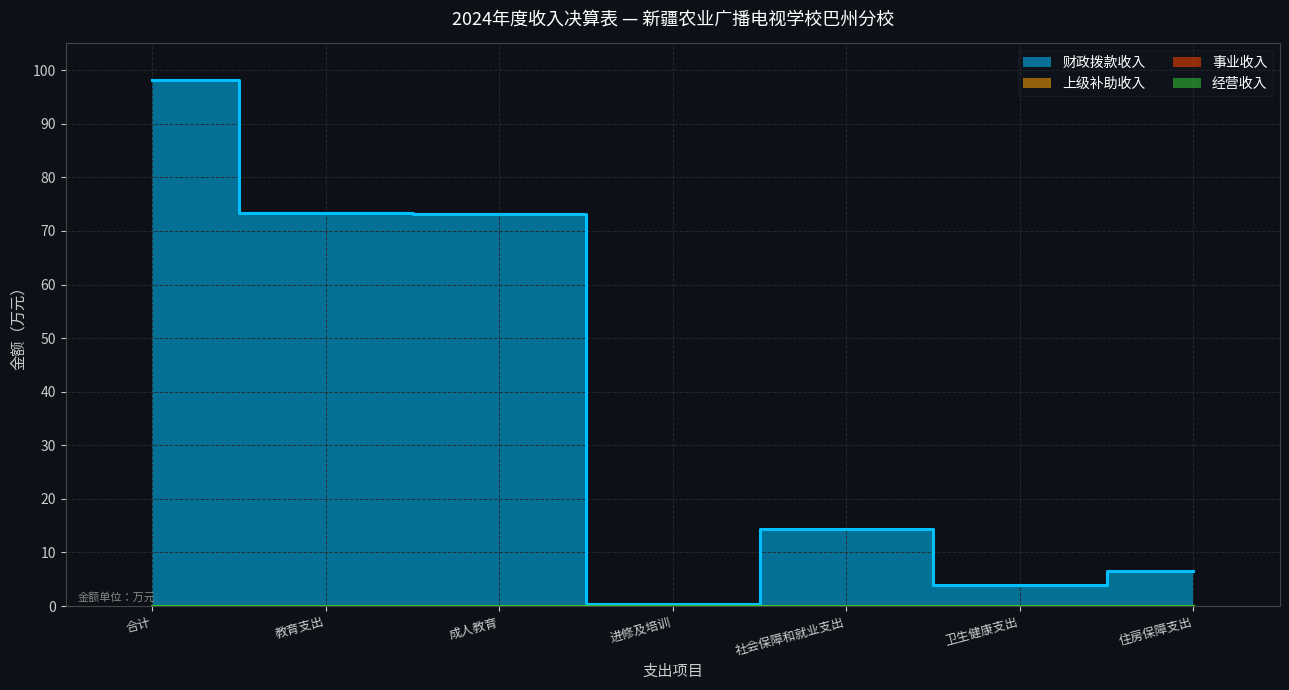

True or false: 住房保障支出 and 卫生健康支出 cross at least once.

False